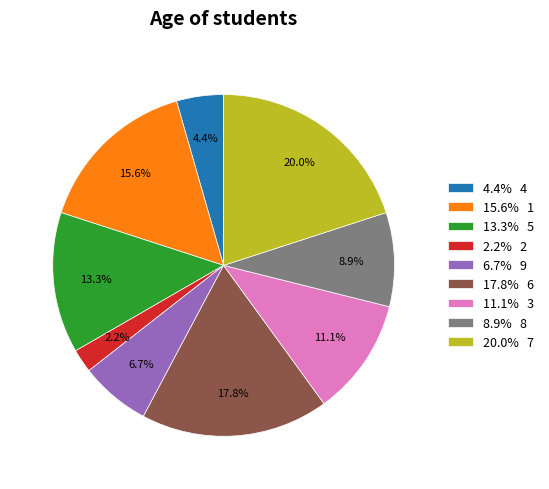

To the nearest percent, what is the difference between the largest and smallest slice percentages?

18%